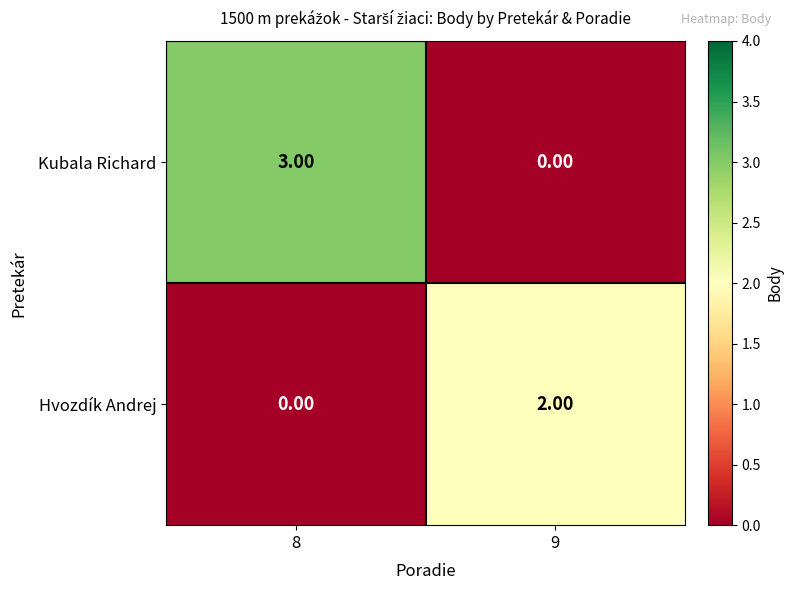

What is the difference between the highest and lowest values at 8?

3